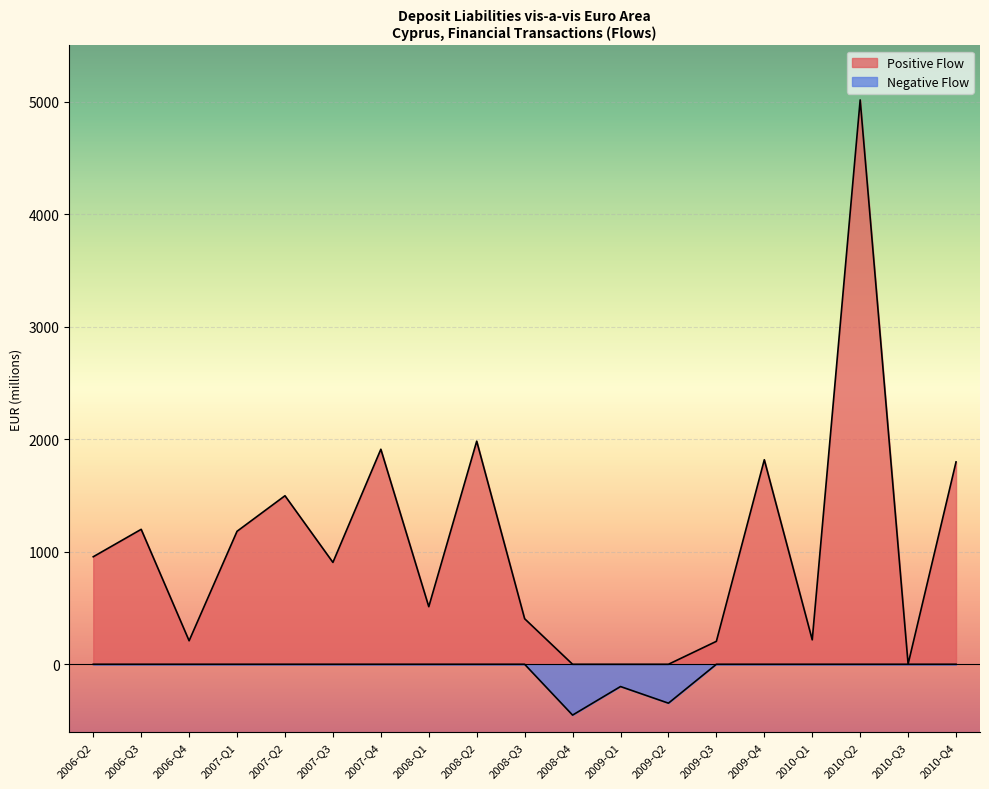

At which category is the sum across all series the highest?

2010-Q2